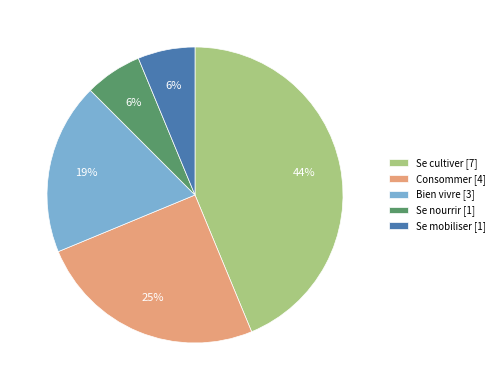

True or false: Bien vivre accounts for 4% of the total.

False